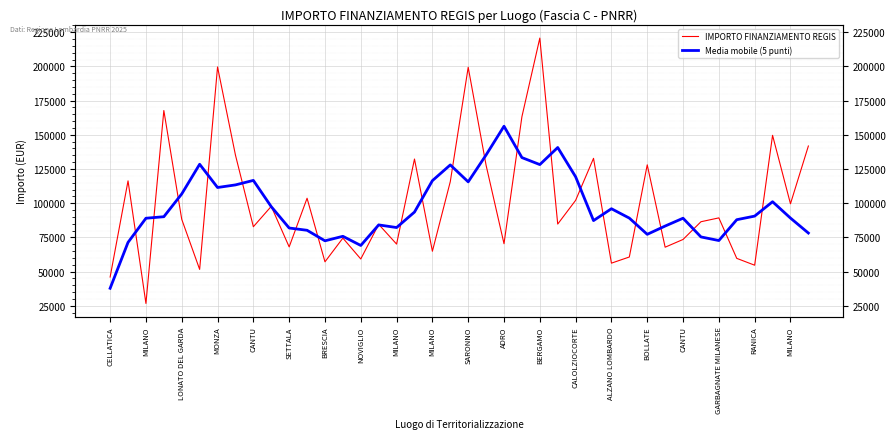

Which series changed the most between MONZA and MILANO?

IMPORTO FINANZIAMENTO REGIS